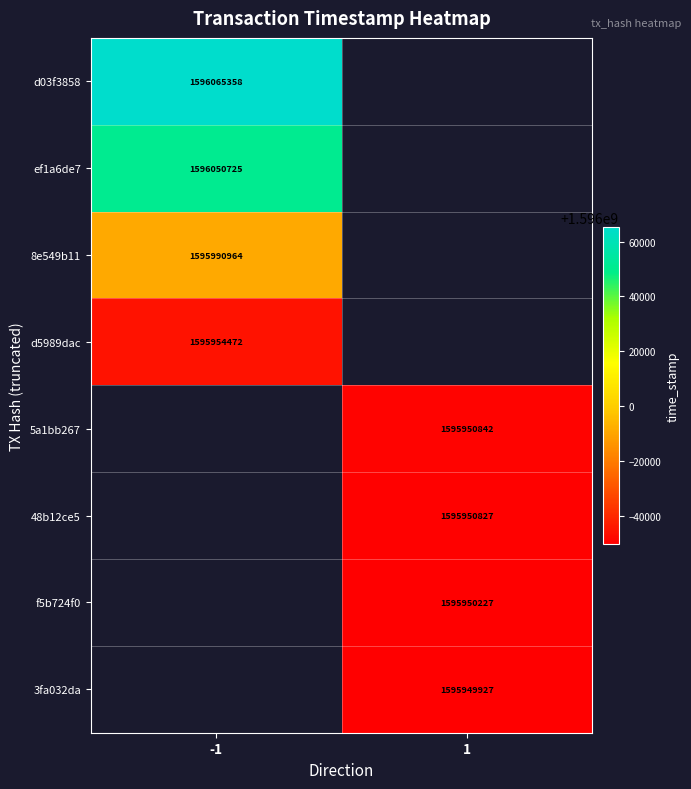

Is it true that 3fa032da equals 2819042563 at 1?

False